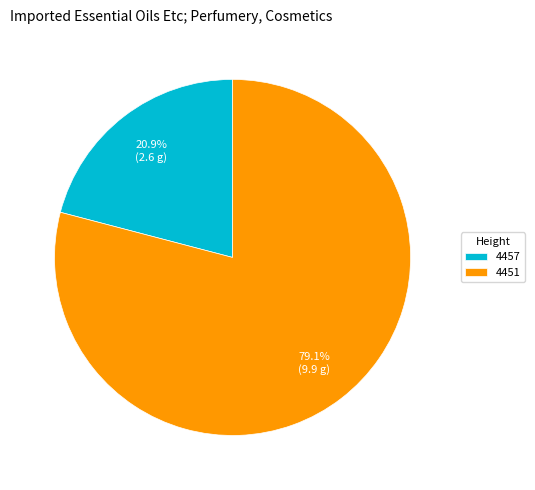

Which category has the biggest portion of the pie?

4451